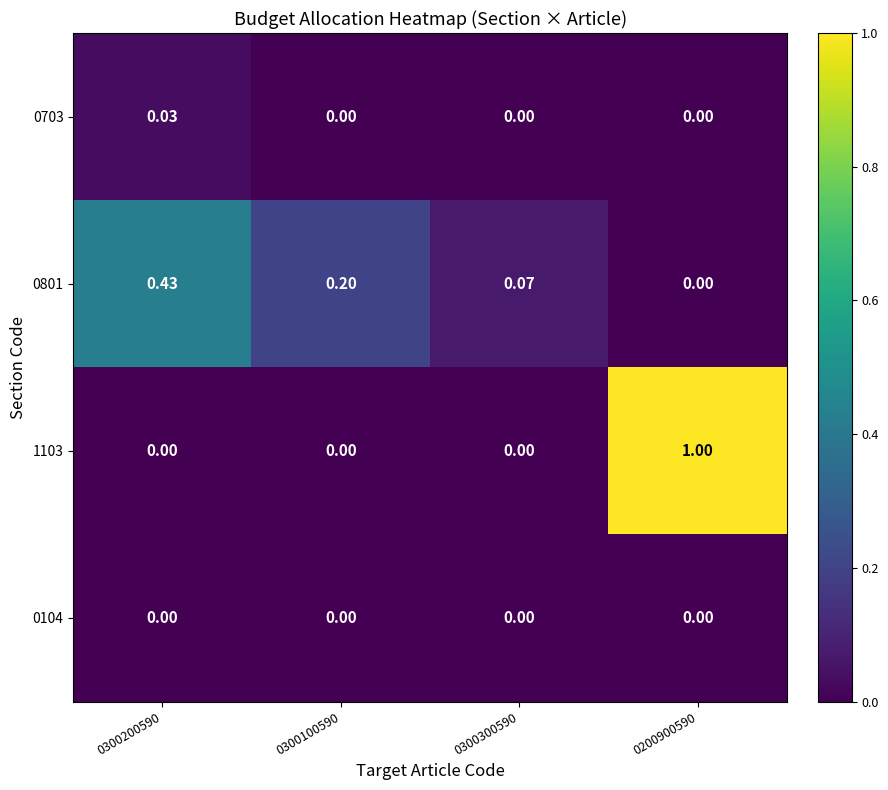

How many data points in 1103 are above 0?

1